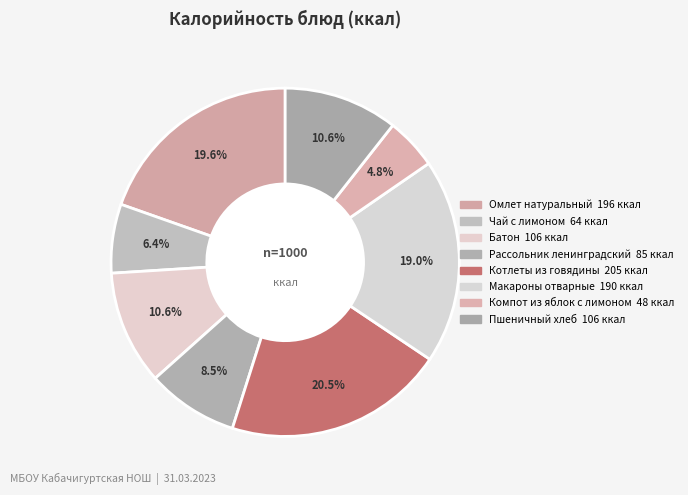

To the nearest percent, what is the combined percentage of Пшеничный хлеб and Батон?

21%